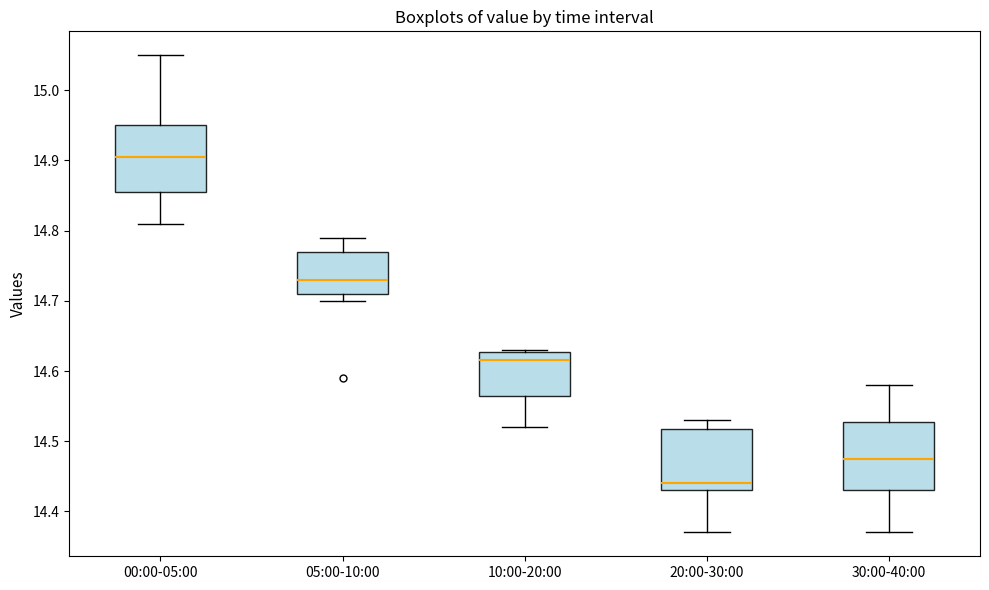

Where is the upper edge of the box for 20:00-30:00 on the y-axis? The values are not printed on the chart, so give them approximately, as read against the axis.

14.52